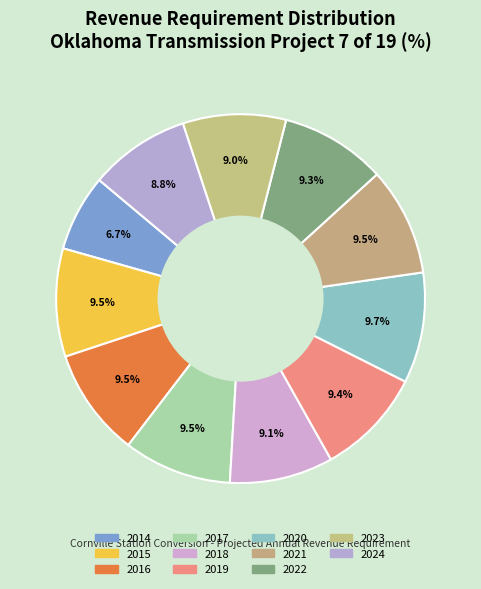

Between 2016 and 2022, which is larger?

2016